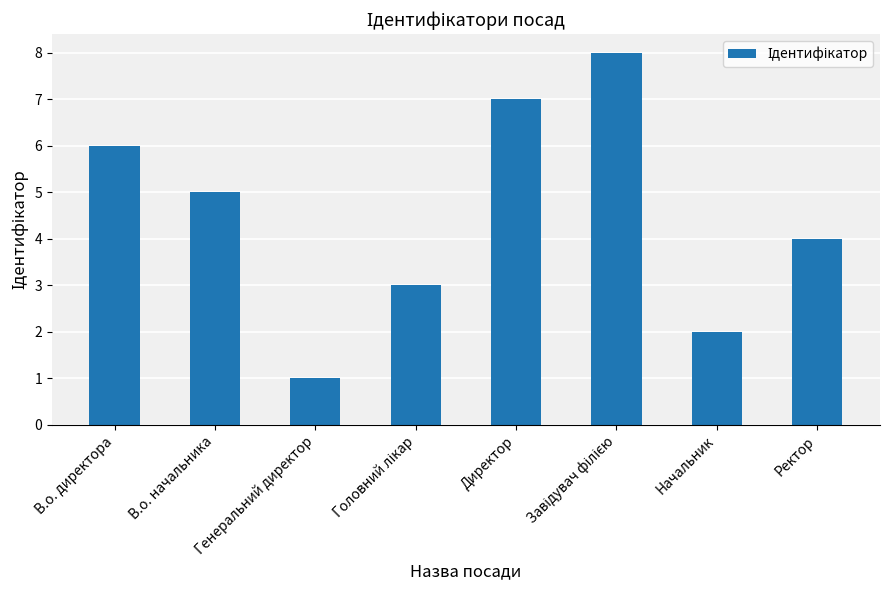

What is the ratio of the value at Директор to the value at Генеральний директор?

7.0